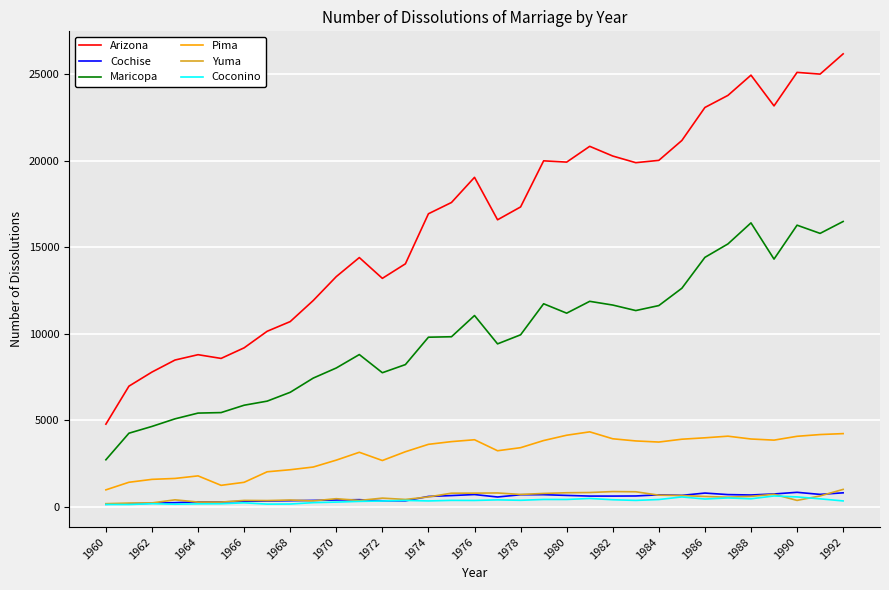

True or false: Yuma and Arizona cross at least once.

False